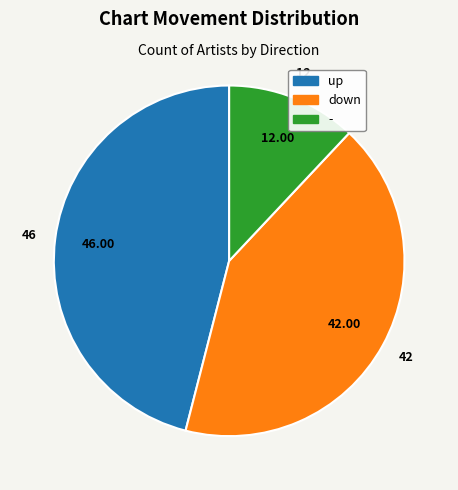

Rank the categories by value from lowest to highest.

-, down, up